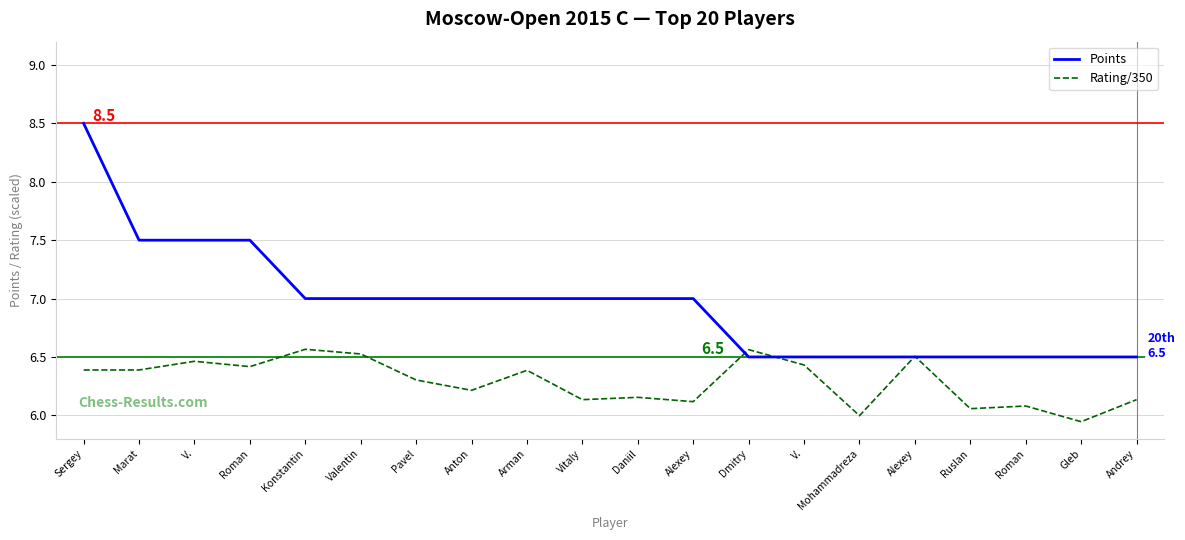

After their last crossing, which series has the higher values: Rating/350 or Points?

Points